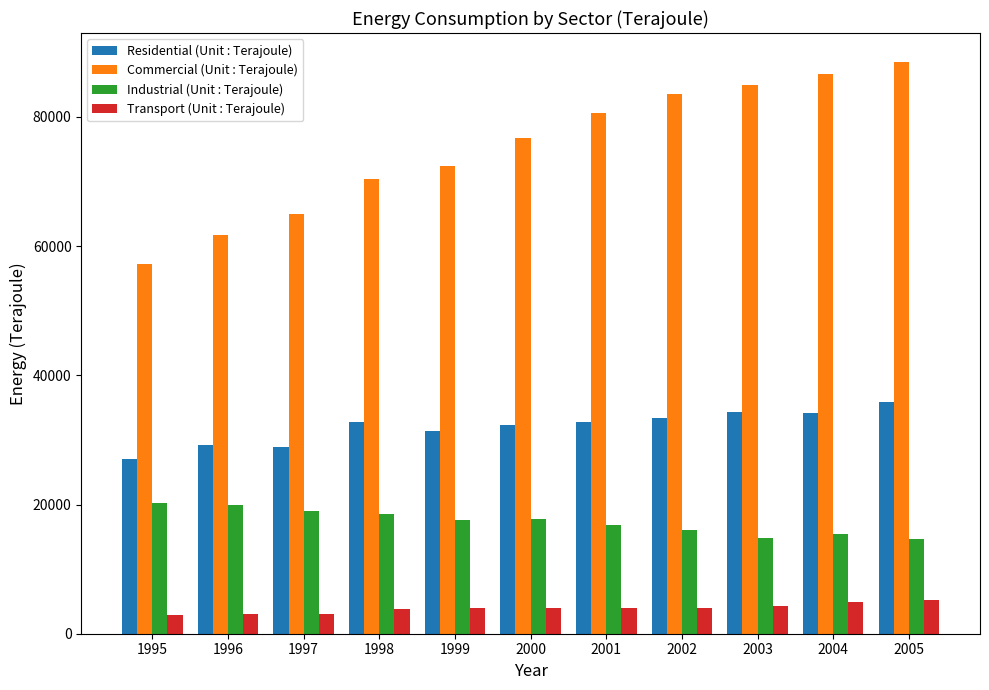

Is the value of Industrial (Unit : Terajoule) at 2003 greater than the value of Residential (Unit : Terajoule) at 2001?

No